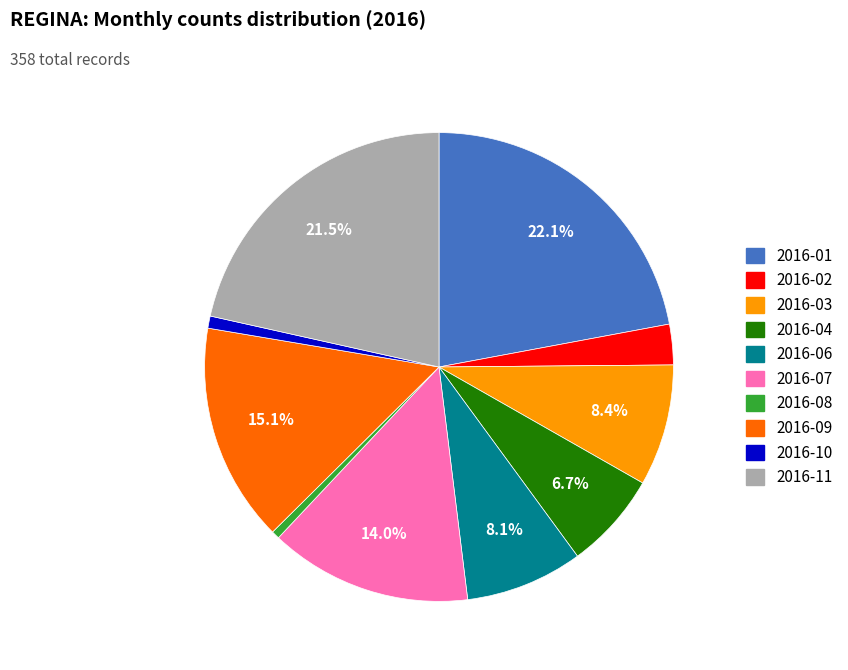

Is there a majority slice in this chart?

No